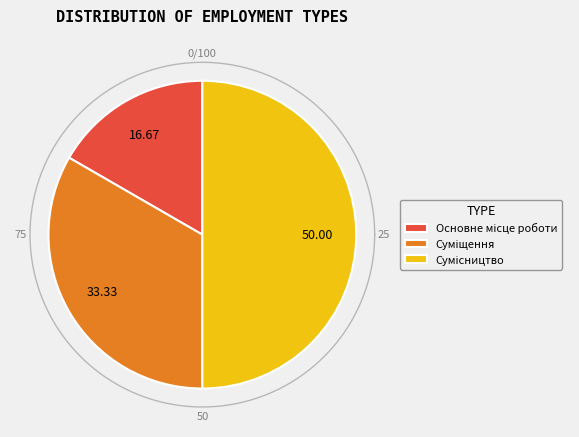

What percentage is the Суміщення slice, to the nearest percent?

33%